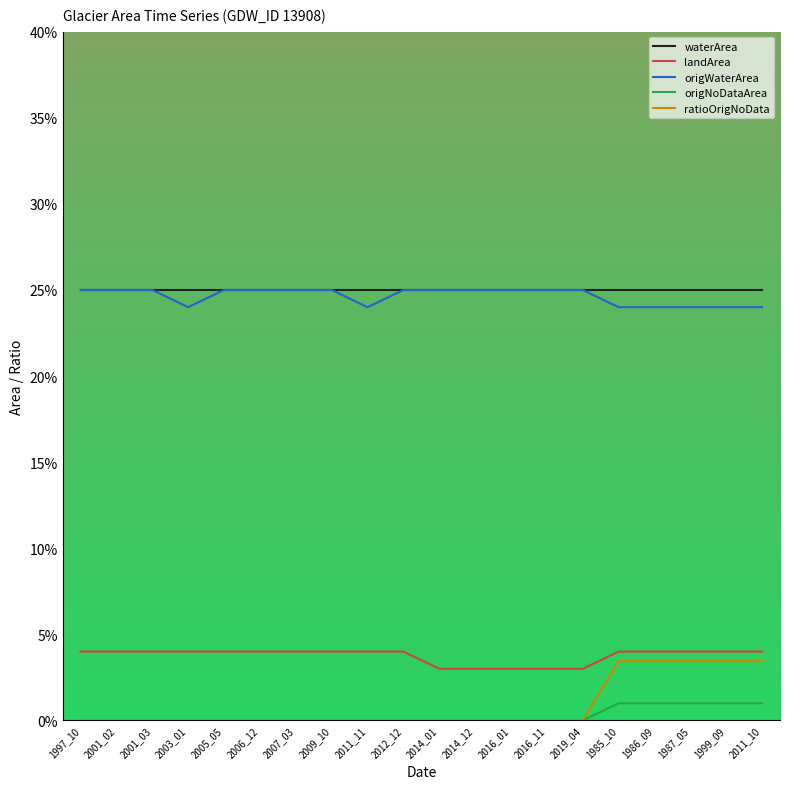

List the series in order of their peak value, lowest first.

origNoDataArea, ratioOrigNoData, landArea, waterArea, origWaterArea